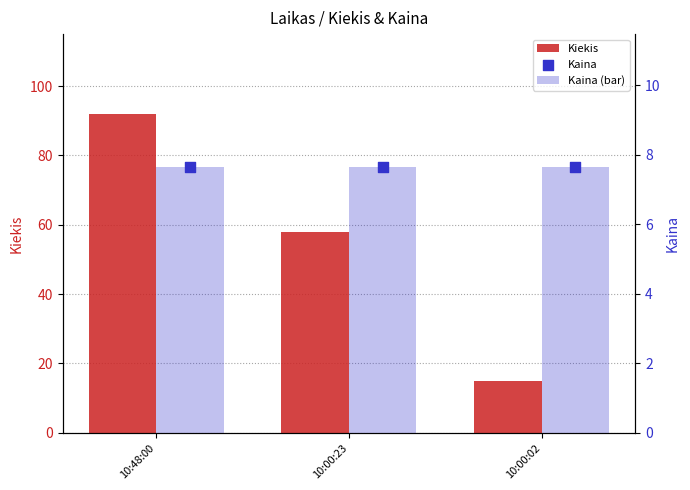

Which series has the largest total across all categories?

Kiekis